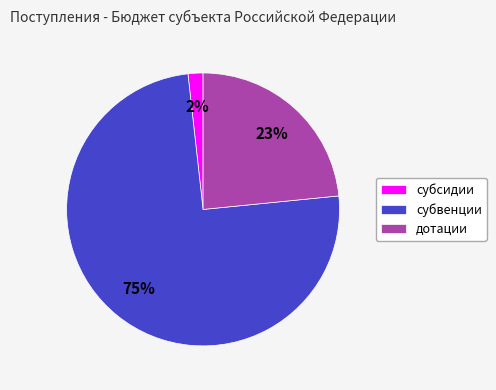

To the nearest percent, what is the combined percentage of субвенции and субсидии?

77%